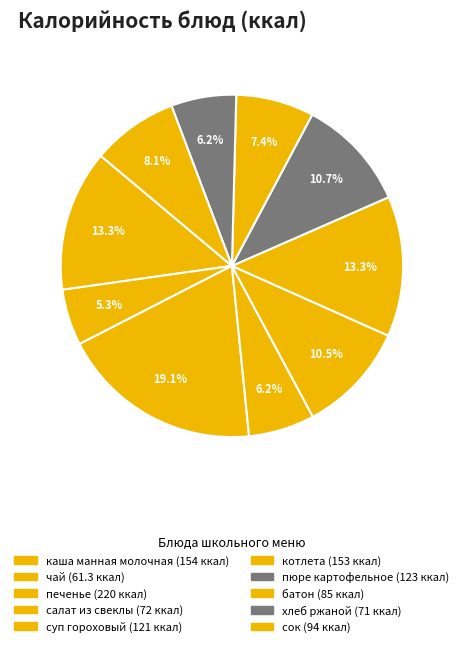

Do сок and каша манная молочная together represent more than half of the pie?

No